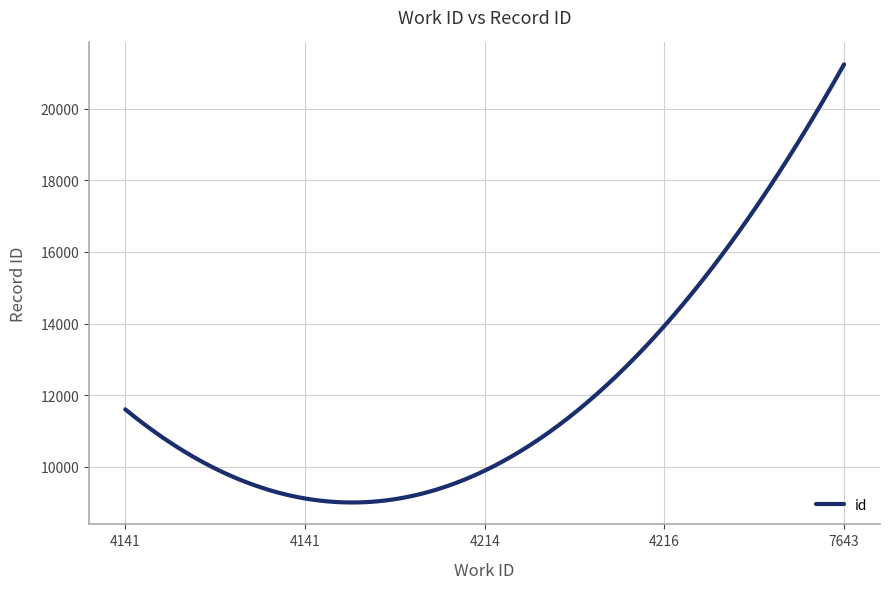

What is the maximum value shown in the chart?

21237.4